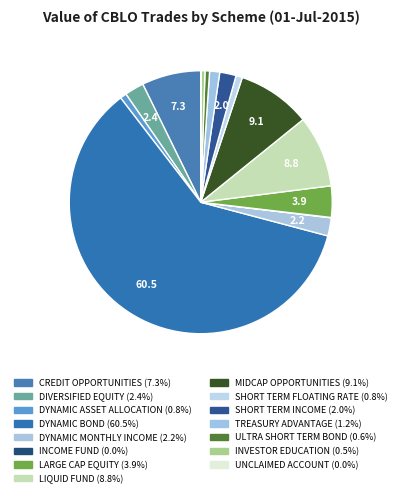

What portion of the pie excludes TREASURY ADVANTAGE?

98.8%